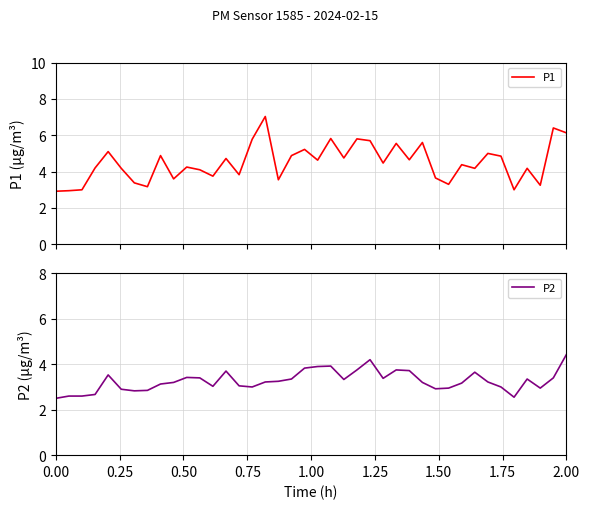

What is the minimum value shown in the chart?

2.5